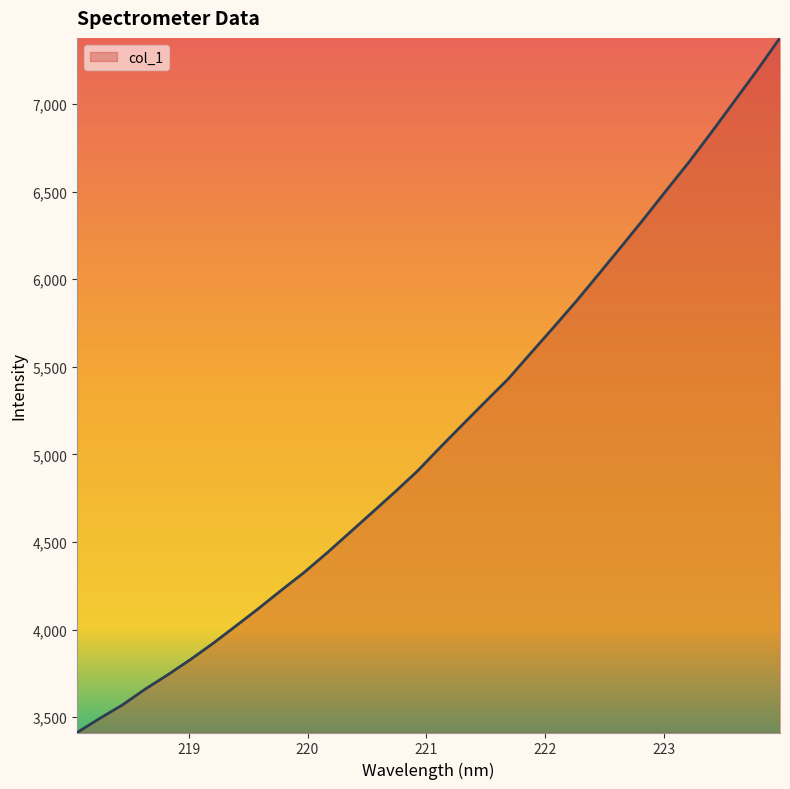

What is the greatest value displayed?

7376.7